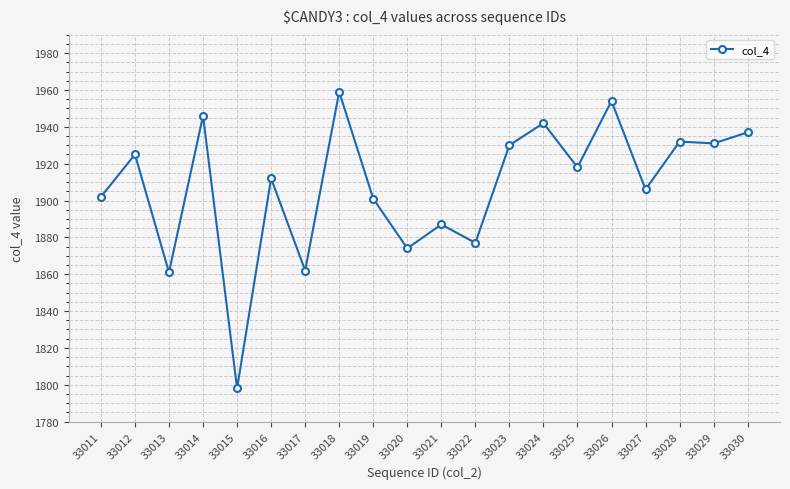

Read the value at 33022, to the nearest 10.

1880